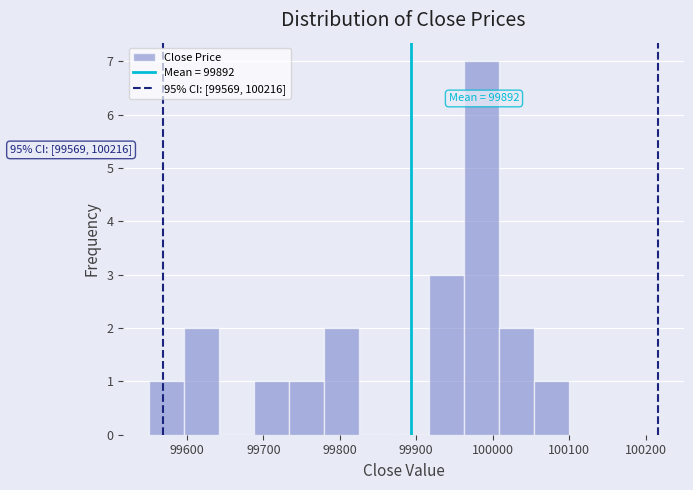

Which range on the x-axis has the tallest bar?

99960 to 100010